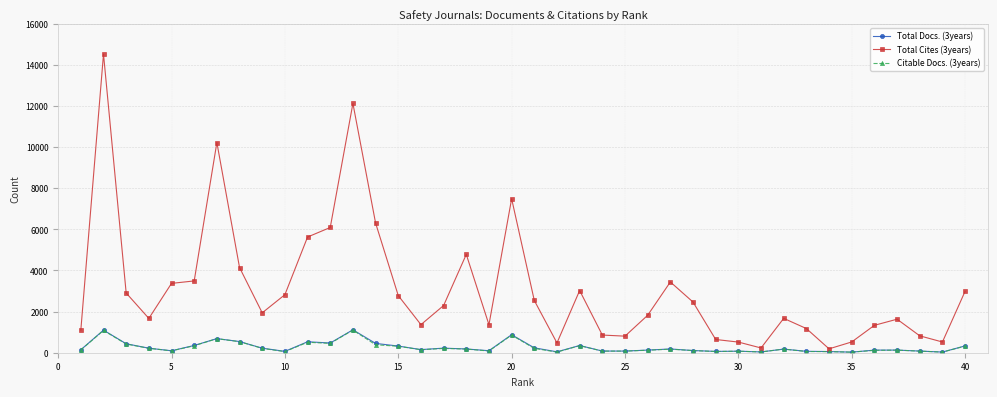

True or false: Total Docs. (3years) has more than 1 interior local peaks.

True